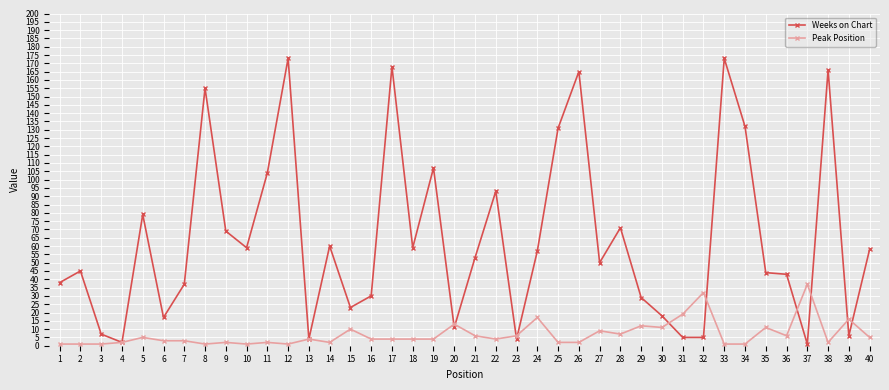

Where is the first local minimum for Weeks on Chart?

4